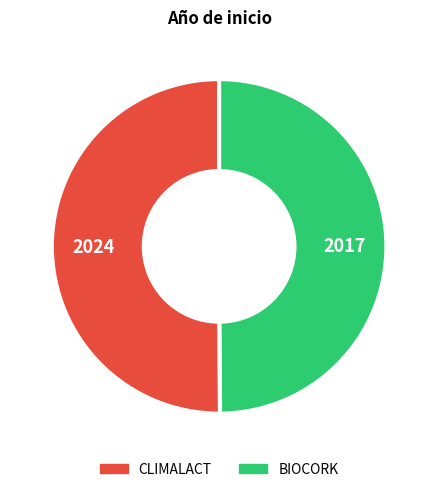

True or false: BIOCORK accounts for 50% of the total.

True